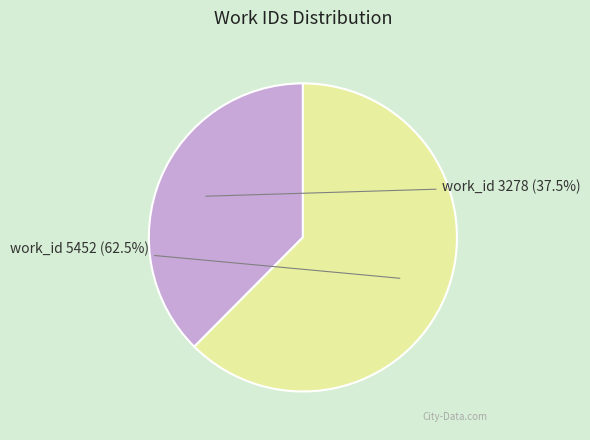

Is there any slice that represents more than half of the pie?

Yes